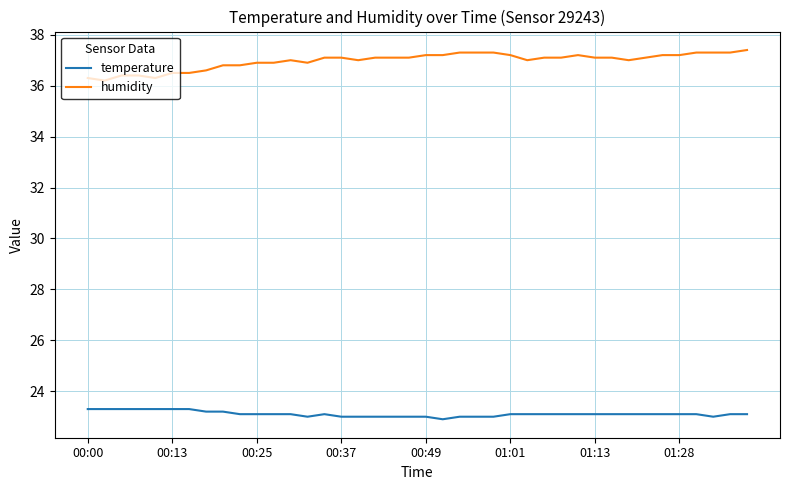

What is the highest value of the temperature series?

23.3